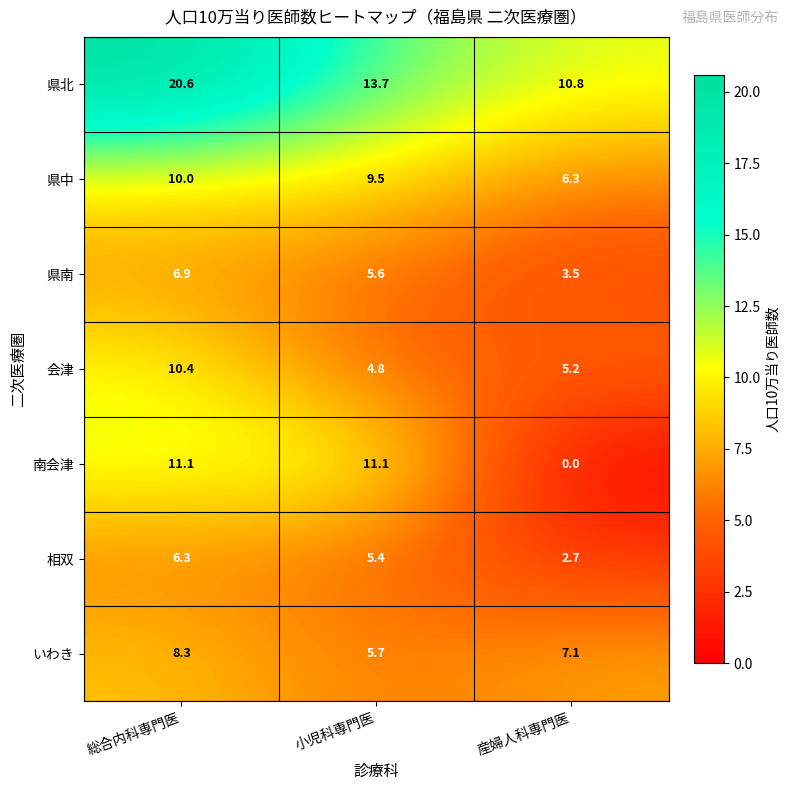

What is the total value across all series at 総合内科専門医?

73.6